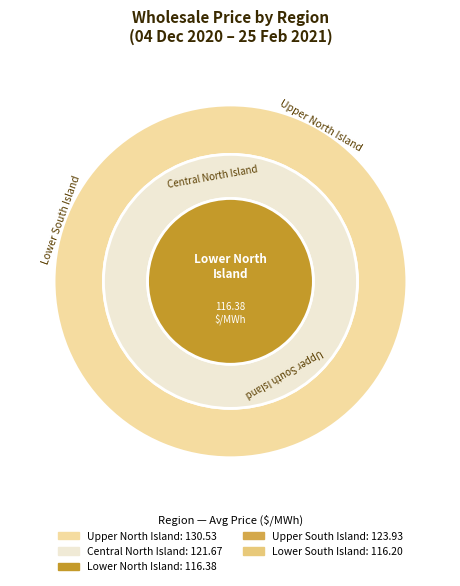

The Lower North Island slice represents 10% of the pie. True or false?

False